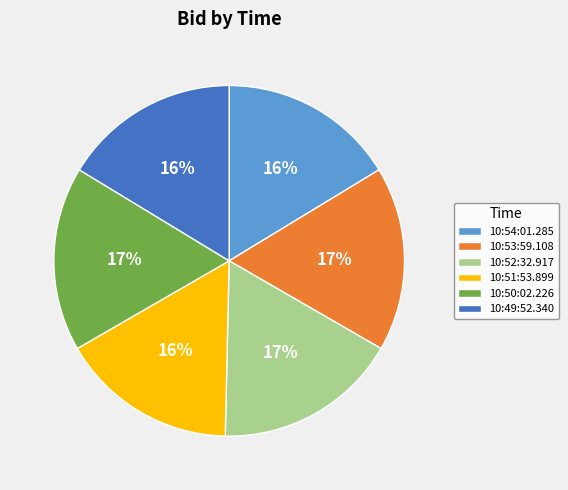

Between 10:54:01.285 and 10:50:02.226, which is larger?

10:50:02.226